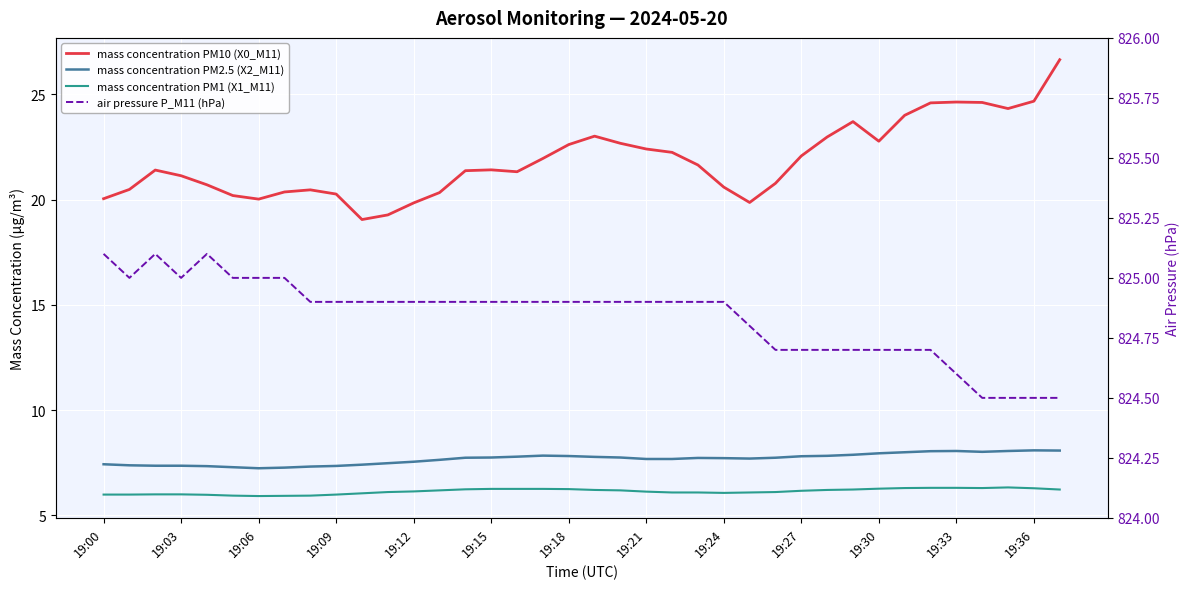

What is the sum of all mass concentration PM1 (X1_M11) values?

233.4